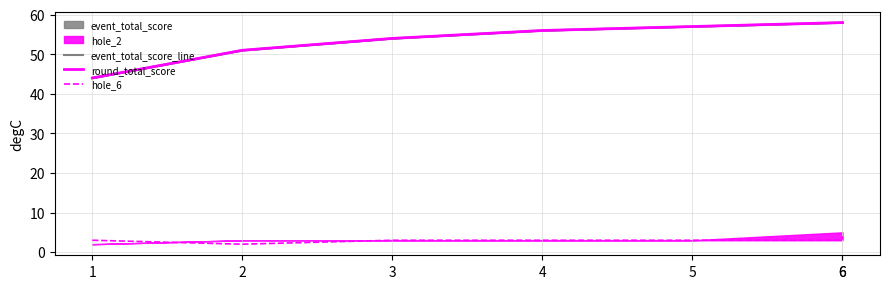

Which series has the largest total across all categories?

event_total_score_line